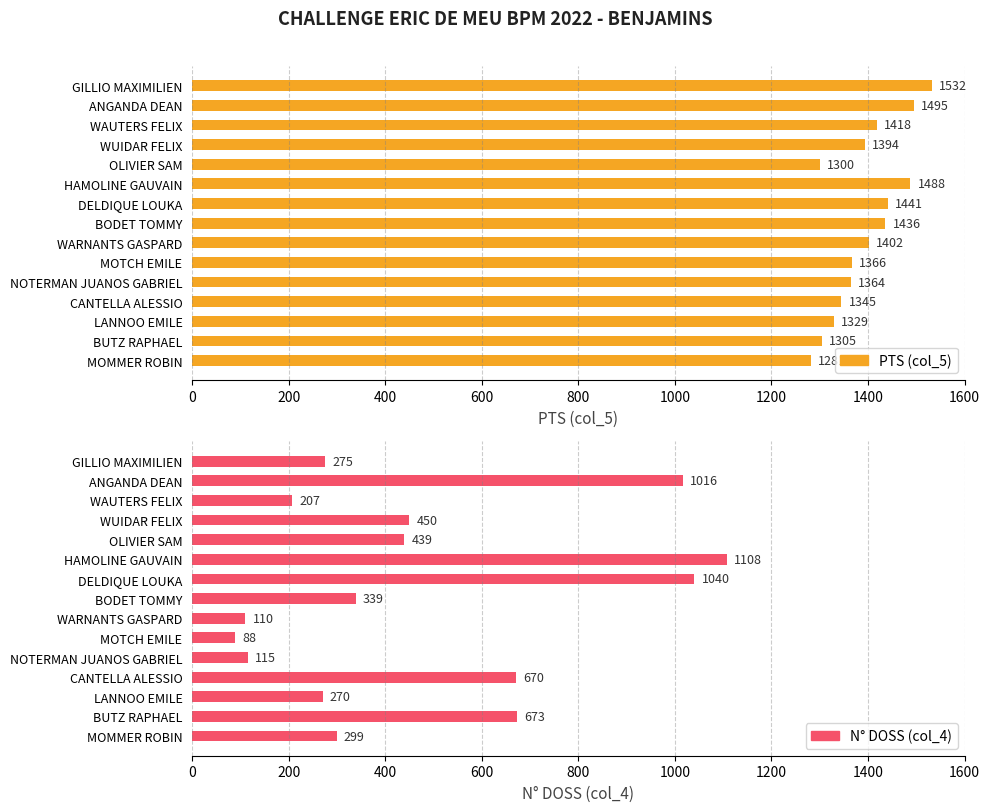

Reading right to left, transcribe all the data shown in this chart.

PTS (col_5): 1281	1305	1329	1345	1364	1366	1402	1436	1441	1488	1300	1394	1418	1495	1532
N° DOSS (col_4): 299	673	270	670	115	88	110	339	1040	1108	439	450	207	1016	275